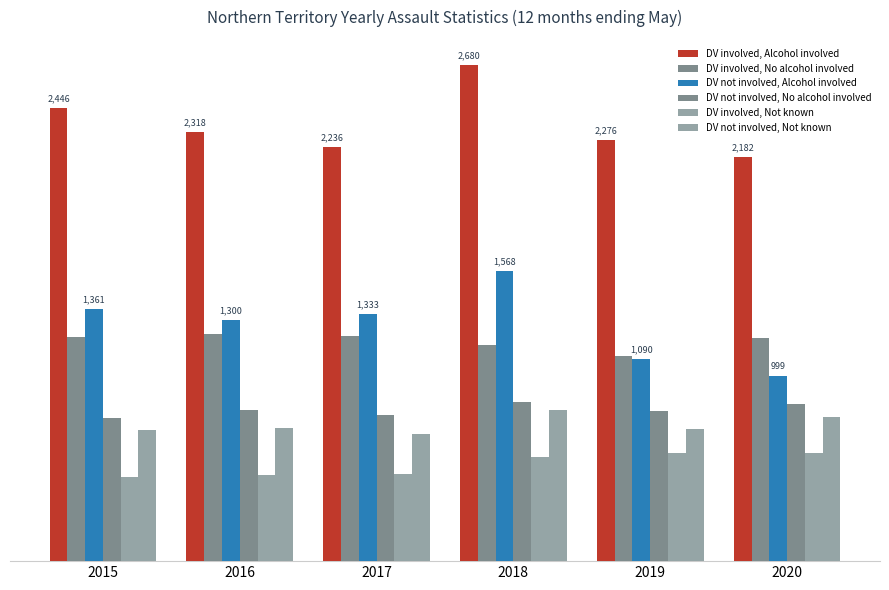

Rank the series by their maximum value, from highest to lowest.

DV involved, Alcohol involved, DV not involved, Alcohol involved, DV involved, No alcohol involved, DV not involved, No alcohol involved, DV not involved, Not known, DV involved, Not known